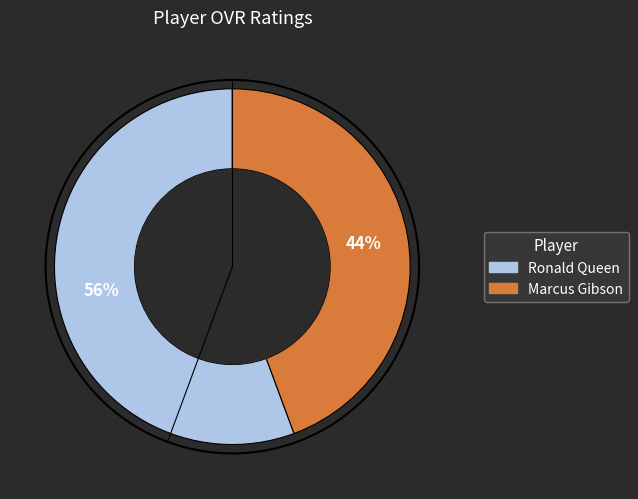

To the nearest percent, what percentage of the pie is Marcus Gibson?

44%